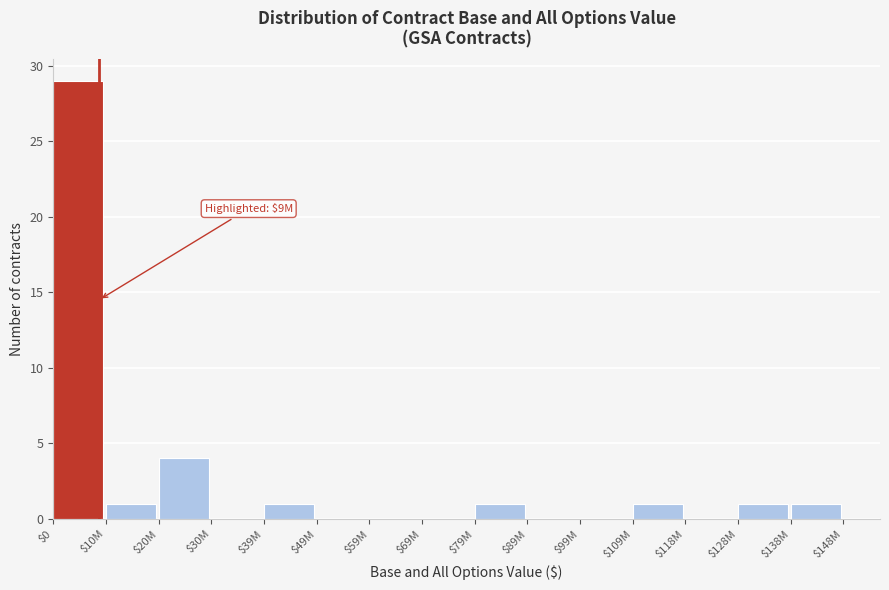

What is the sum of all values?

39